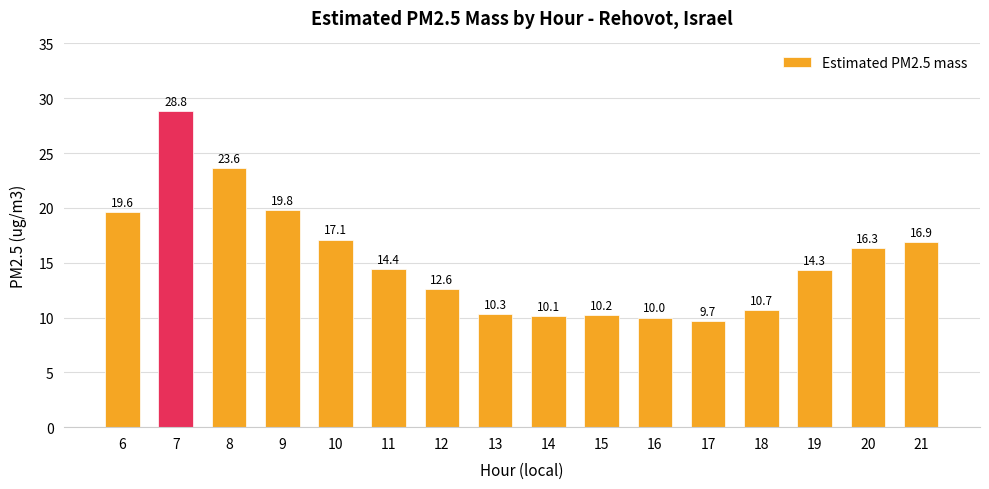

Rank the categories by value from lowest to highest.

17, 16, 14, 15, 13, 18, 12, 19, 11, 20, 21, 10, 6, 9, 8, 7